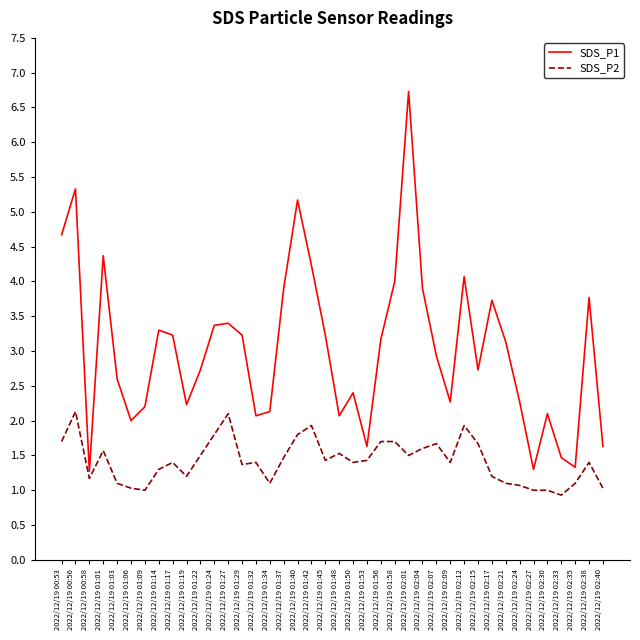

True or false: SDS_P2 has more than 0 points higher than both neighbors.

True